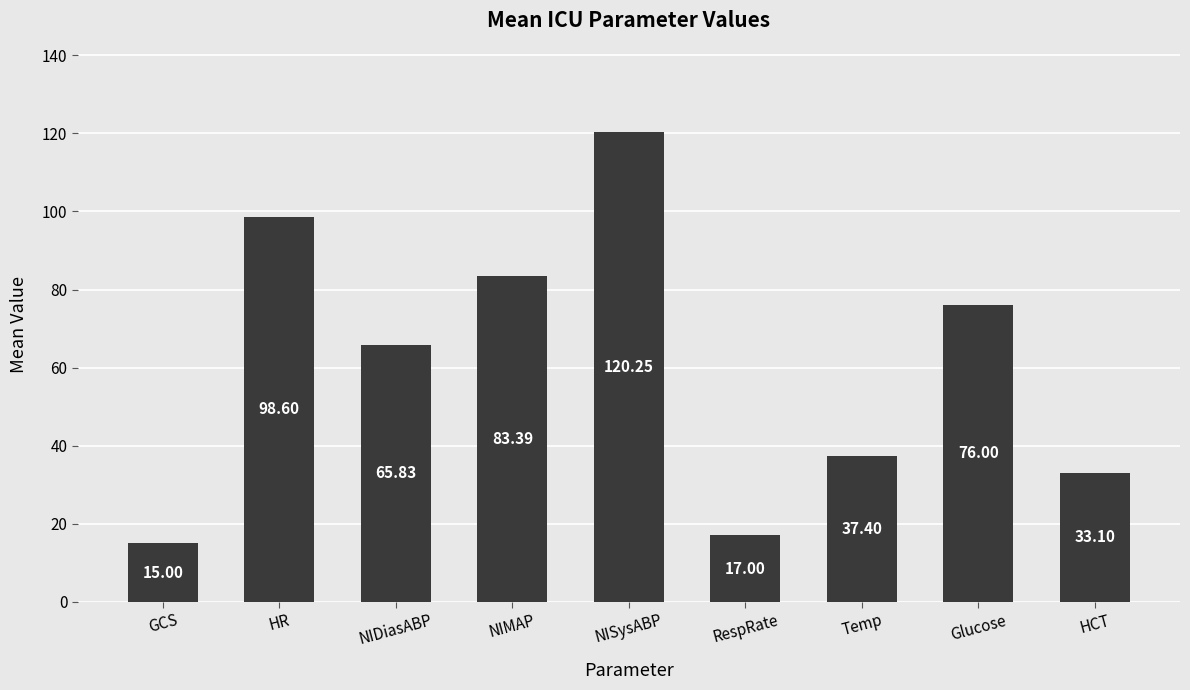

Count the number of values greater than 65.

5